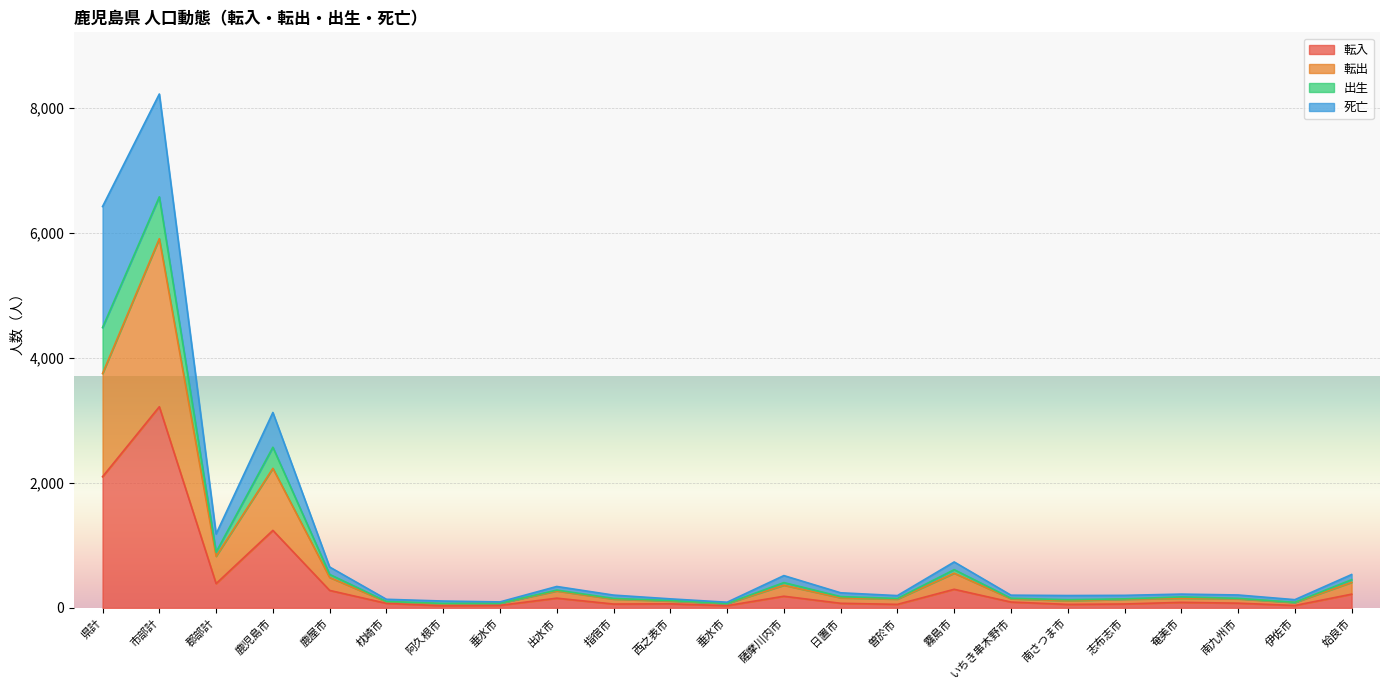

True or false: 転出 and 出生 cross at least once.

False